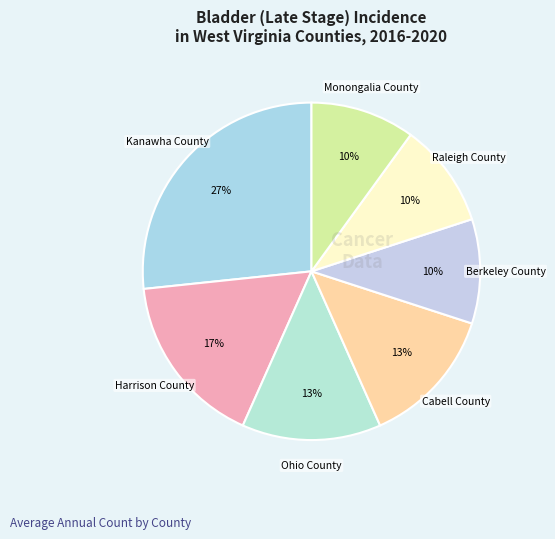

Is the sum of Ohio County and Raleigh County greater than half?

No